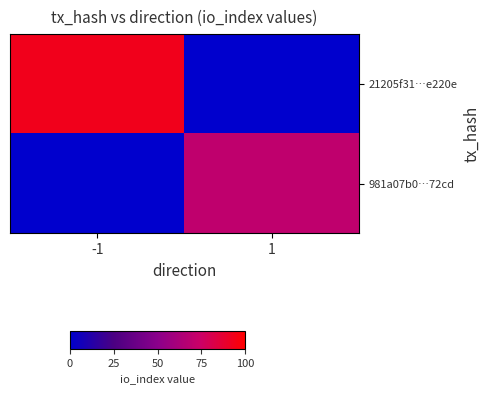

Reading left to right, list all the values displayed in this chart.

21205f31…e220e: -1=93	1=0
981a07b0…72cd: -1=0	1=70